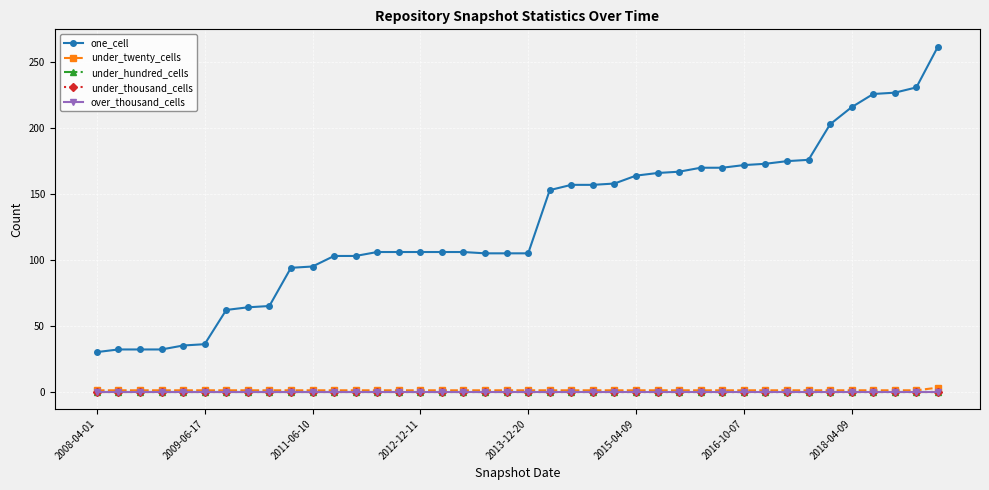

True or false: over_thousand_cells and under_twenty_cells intersect in this chart.

False